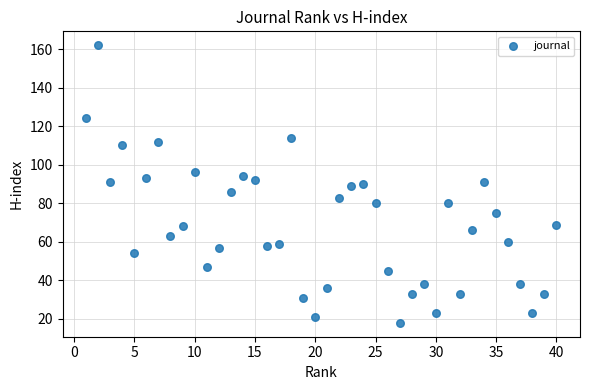

What is the range of X values (max minus min)?

39